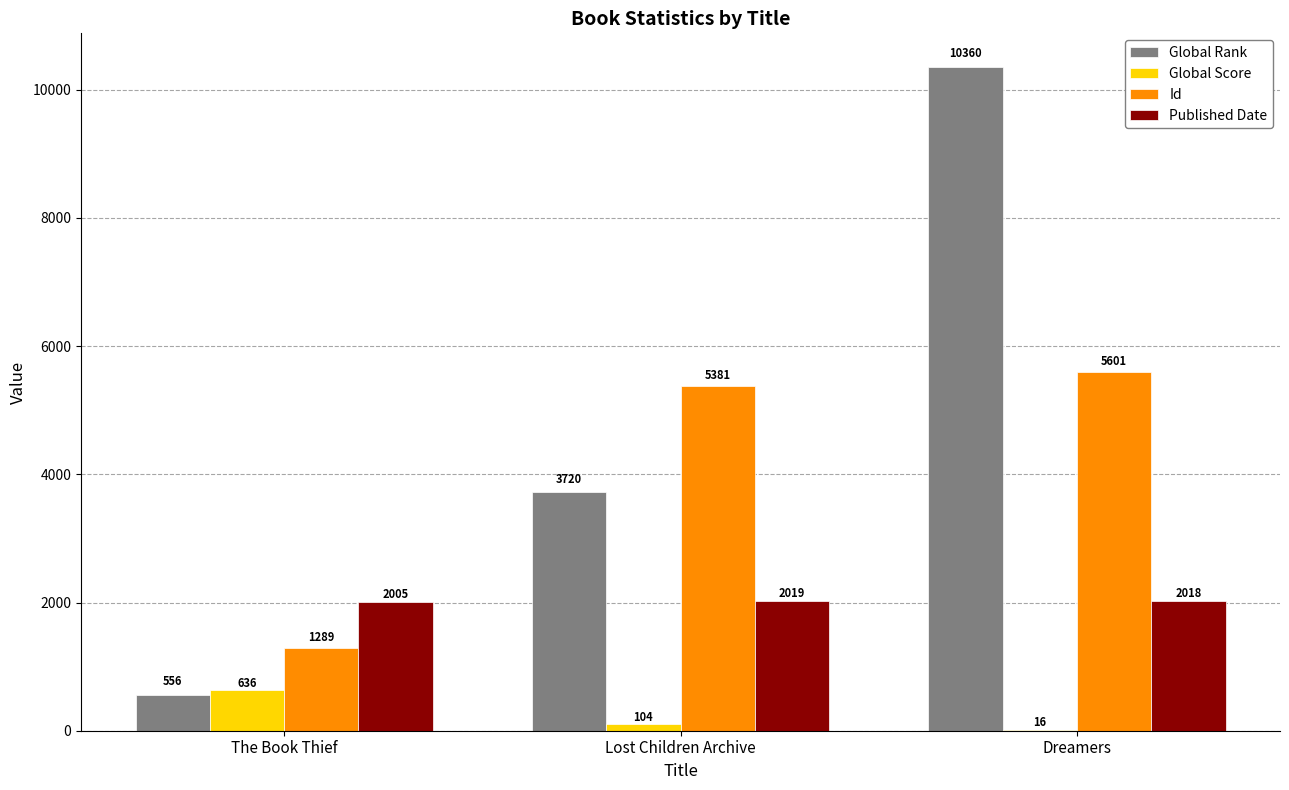

What is the sum of the Global Rank values at Lost Children Archive and The Book Thief?

4276